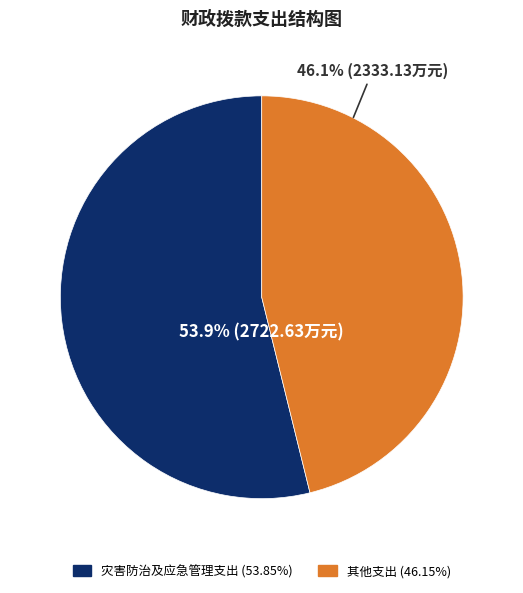

Does any single category account for the majority?

Yes